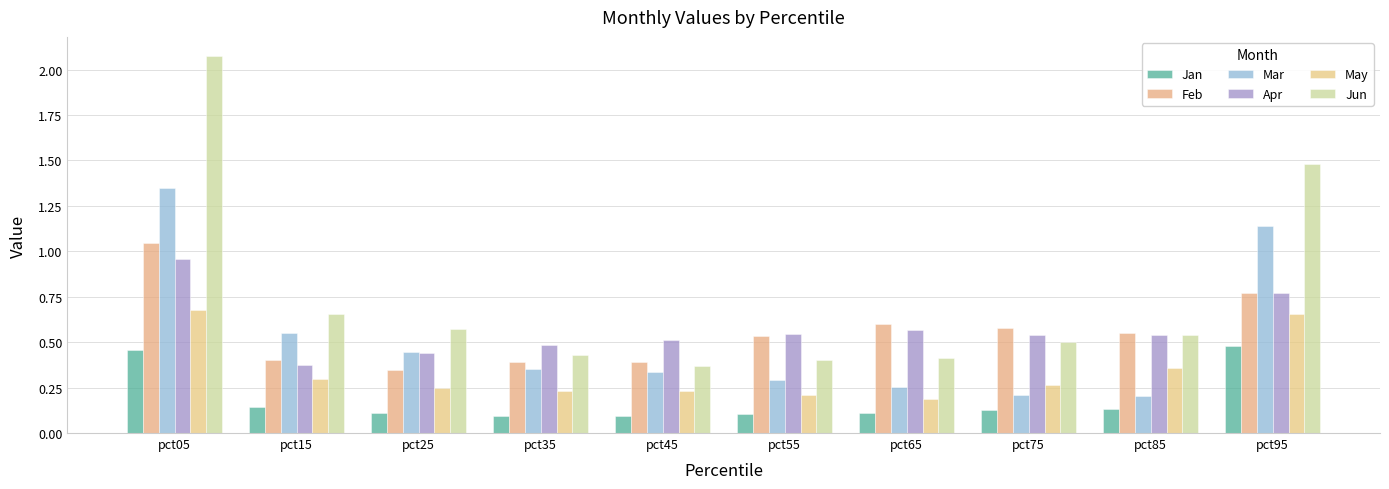

How many bars are there in total?

60